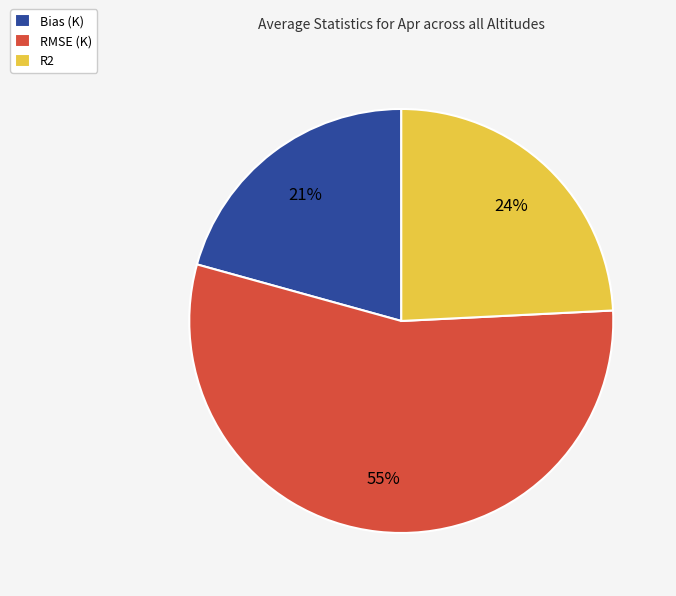

To the nearest percent, what is the difference between the largest and smallest slice percentages?

34%